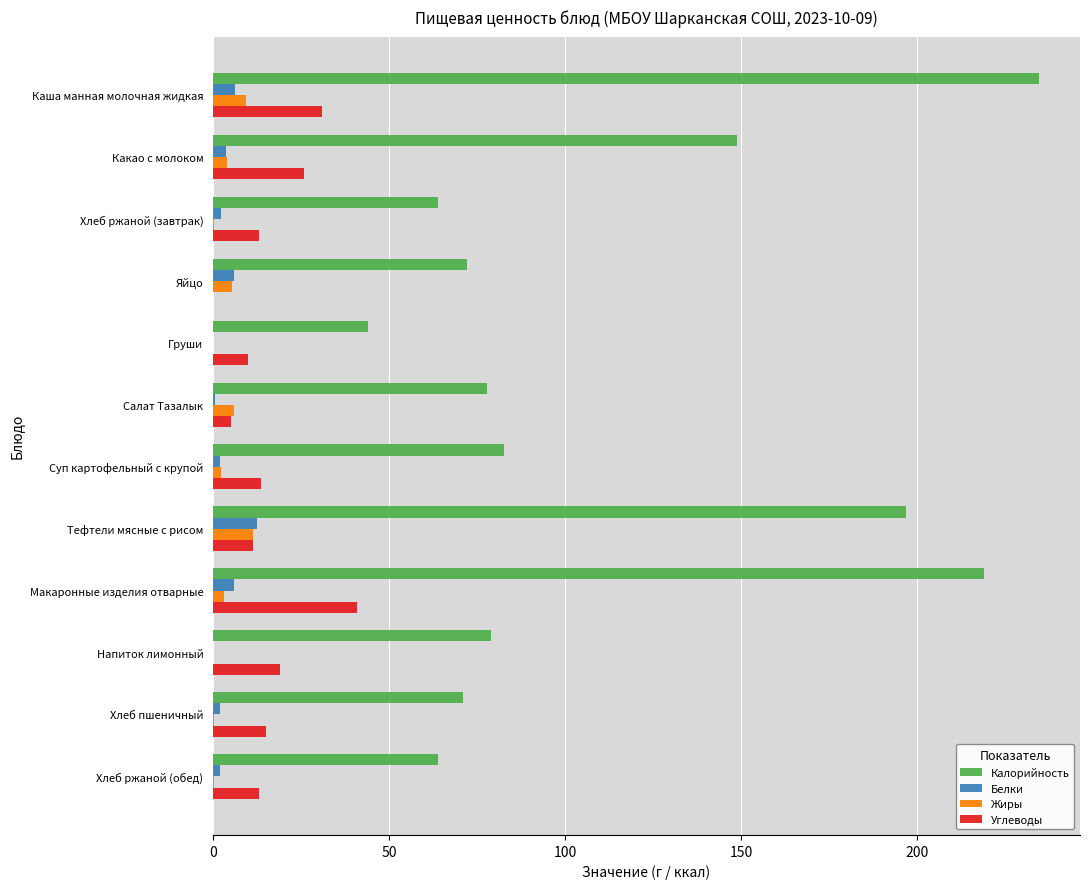

What are all the series names shown in the legend?

Калорийность, Белки, Жиры, Углеводы